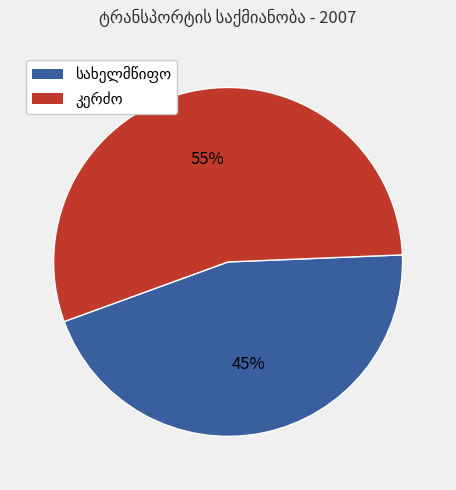

To the nearest percent, what is the average slice percentage?

50%